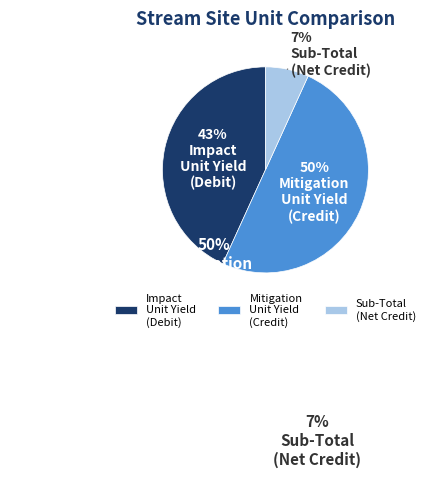

Combined, do Sub-Total (Net Credit) and Mitigation Unit Yield (Credit) account for over 50%?

Yes